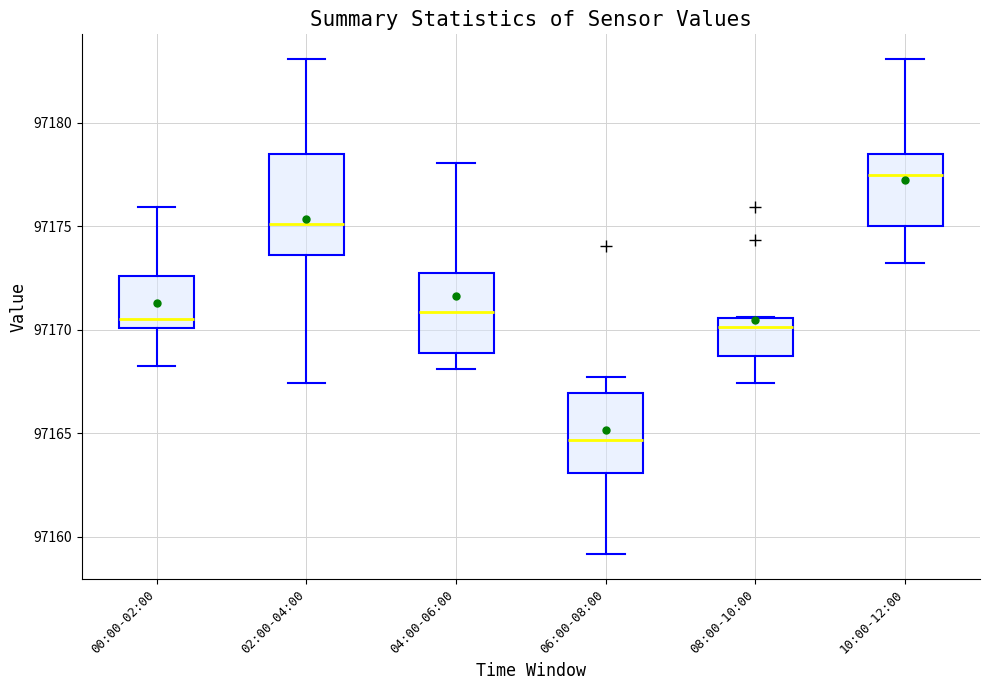

Which box's median line is the highest?

10:00-12:00